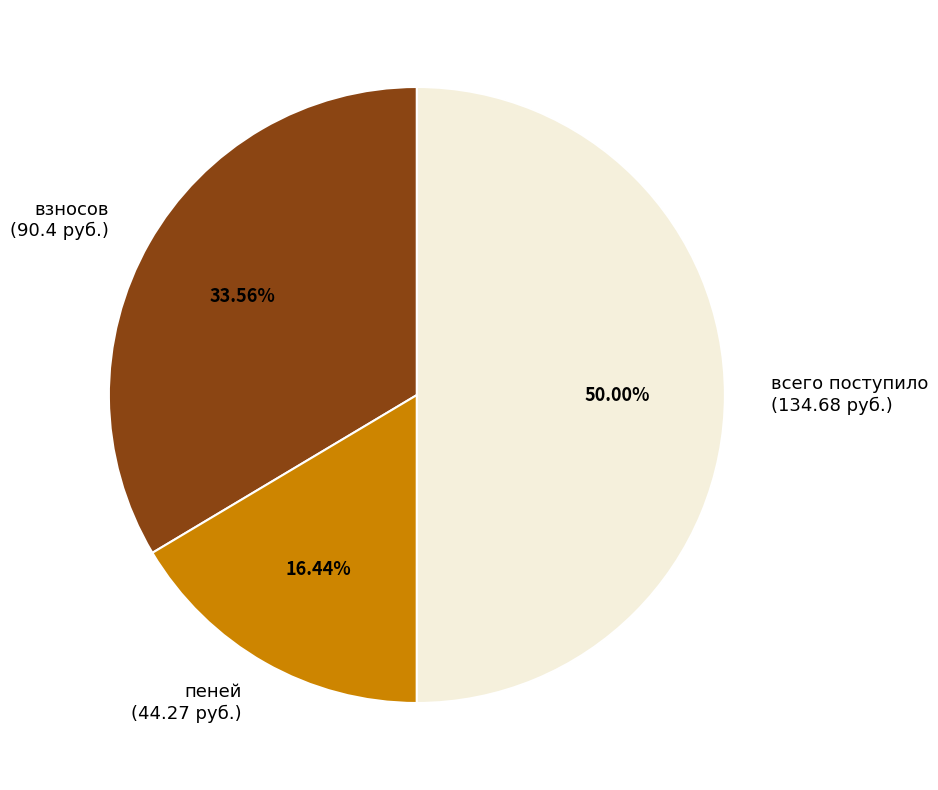

Approximately how many times larger is the value at пеней (44.27 руб.) compared to всего поступило (134.68 руб.)?

0.3